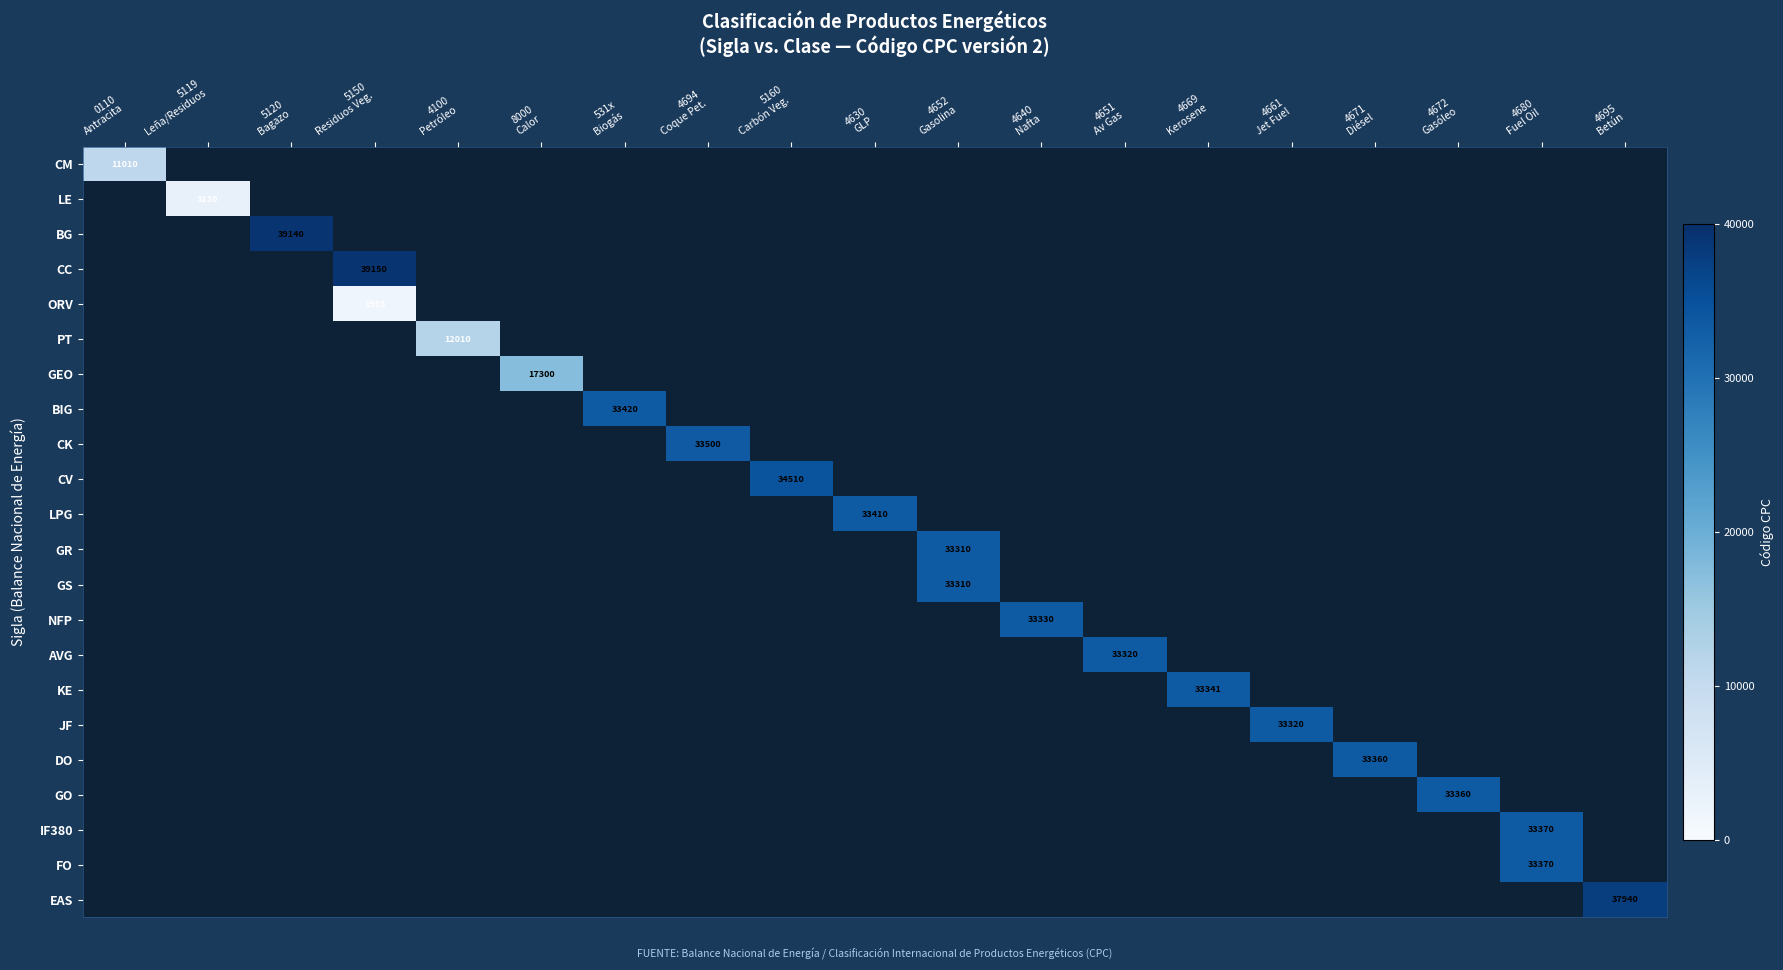

Which series has the largest total across all categories?

CC